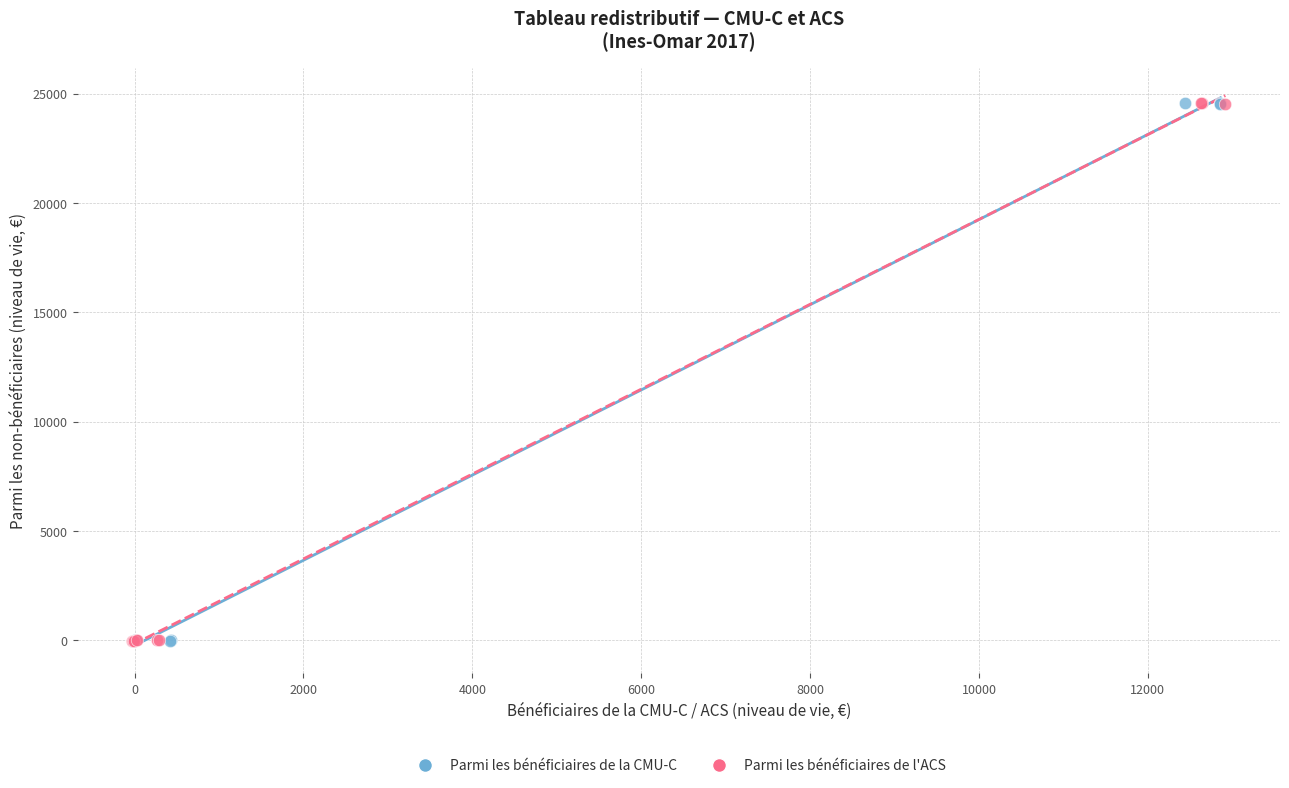

What are all the series names shown in the legend?

Parmi les bénéficiaires de la CMU-C, Parmi les bénéficiaires de l'ACS